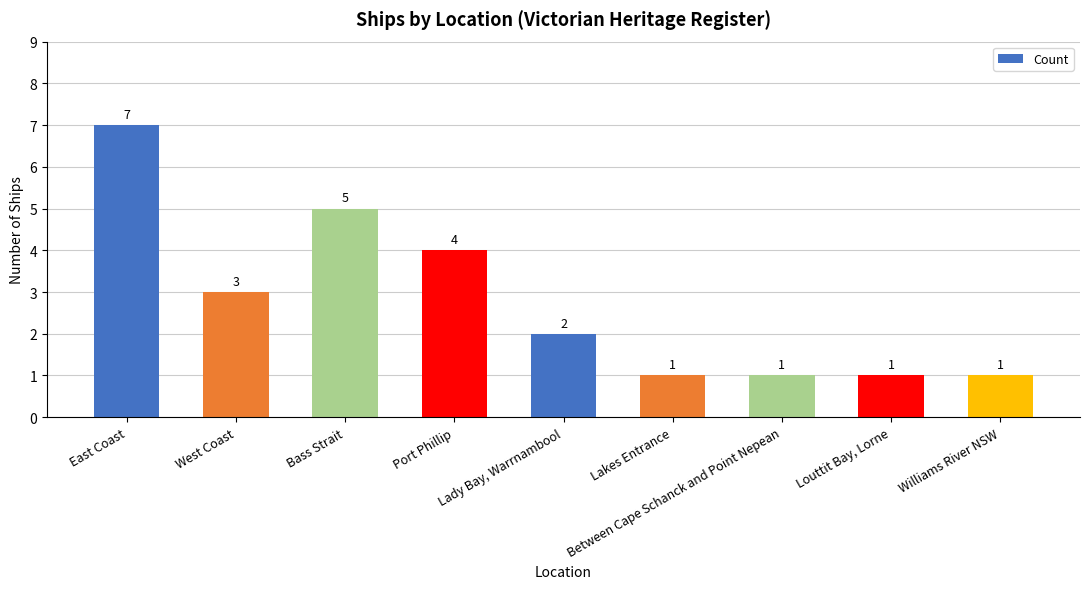

What is the value of the 7th bar from the left?

1